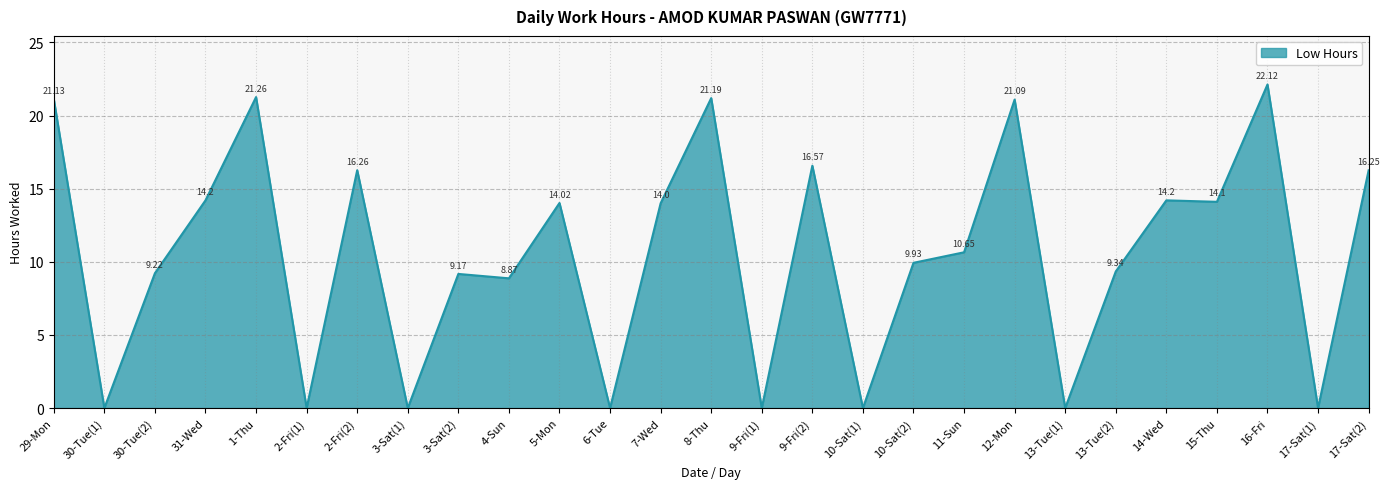

Which has a higher value, 8-Thu or 5-Mon?

8-Thu